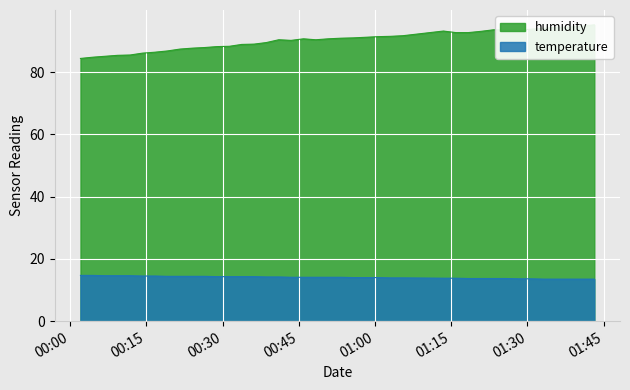

What is the value of the humidity point at the 29th from the left?

92.7